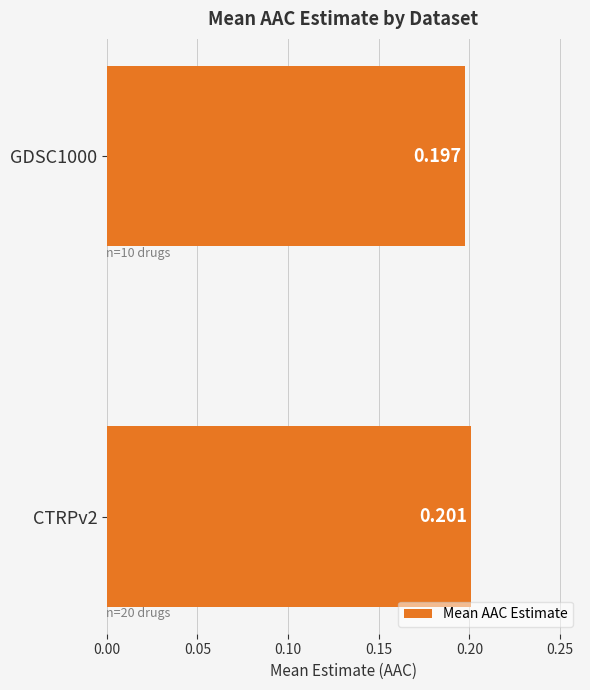

At which category does the chart reach its minimum across all series?

GDSC1000